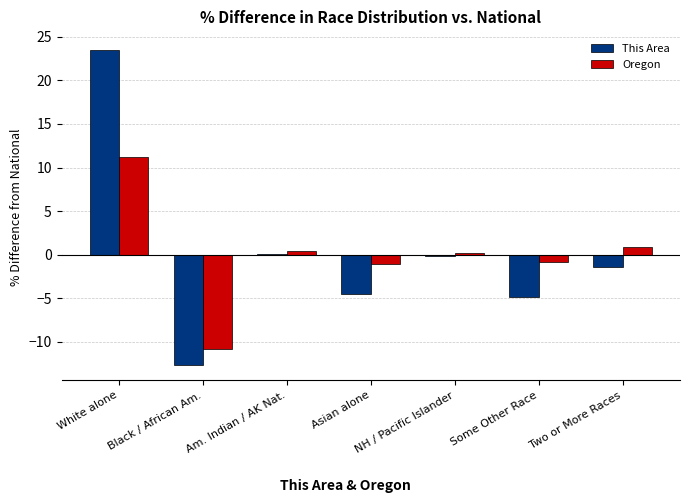

How many data points does each series have?

7